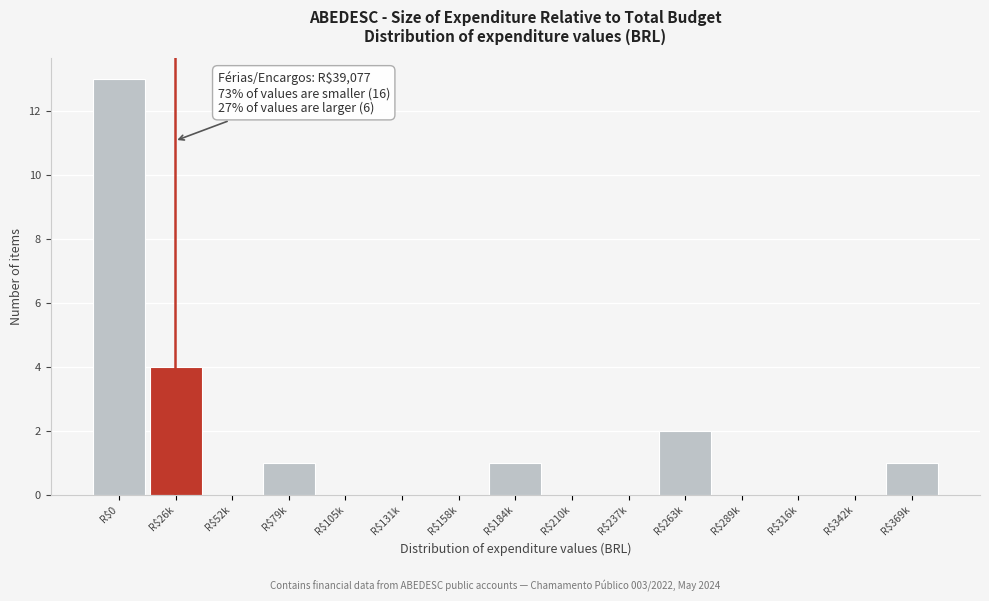

Where is the data nearest to the value 6?

R$26k